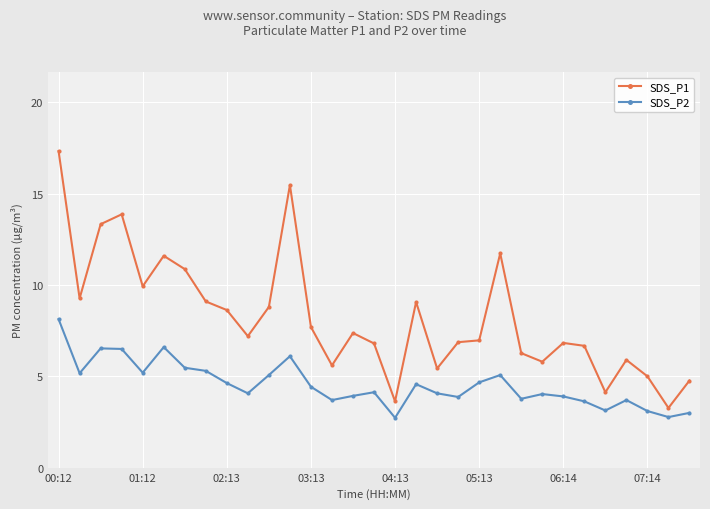

Which series has the largest total across all categories?

SDS_P1